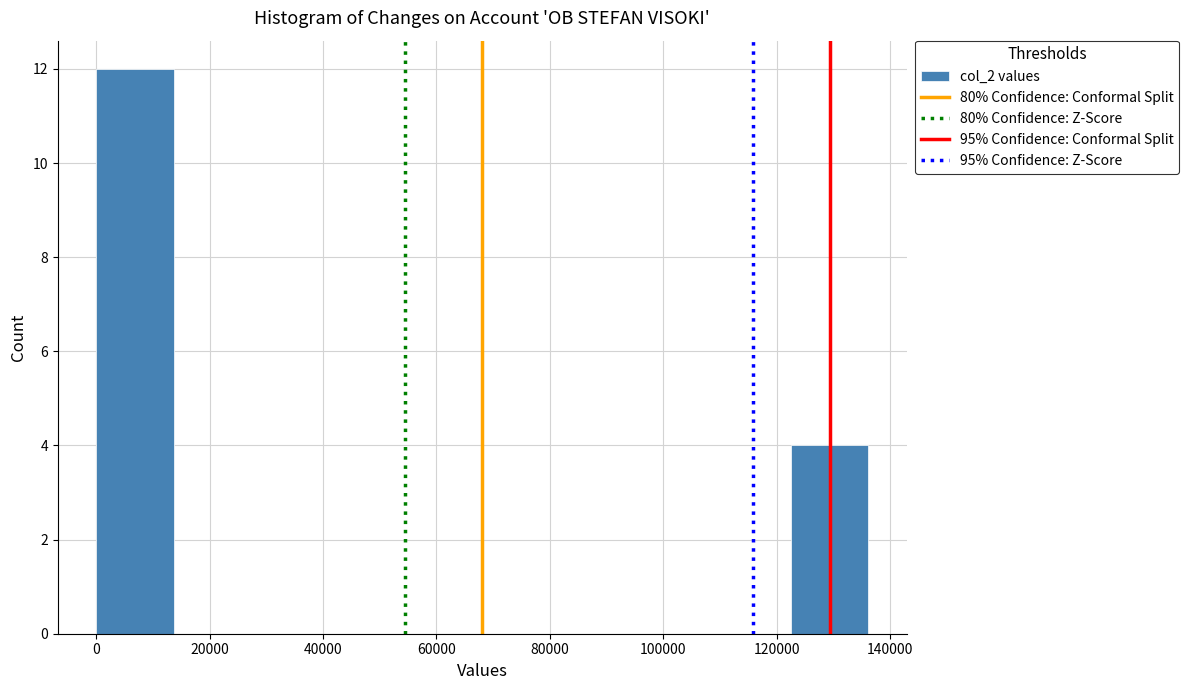

Reading left to right, transcribe this chart: for each bar, give the range it covers on the x-axis and its height. Neither the bar edges nor the heights are printed on the chart, so give them approximately, as read against the axes.

0 to 14000: 12
14000 to 28000: 0
28000 to 40000: 0
40000 to 54000: 0
54000 to 68000: 0
68000 to 82000: 0
82000 to 96000: 0
96000 to 108000: 0
108000 to 122000: 0
122000 to 136000: 4